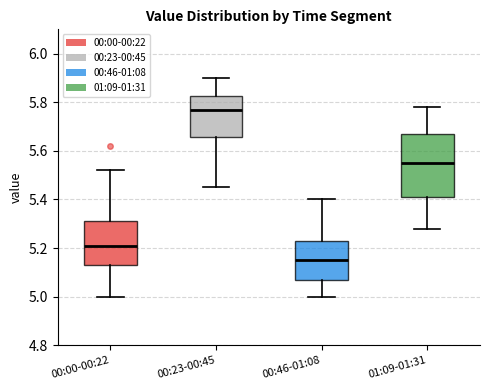

Where is the lower edge of the box for 01:09-01:31 on the y-axis? The values are not printed on the chart, so give them approximately, as read against the axis.

5.42